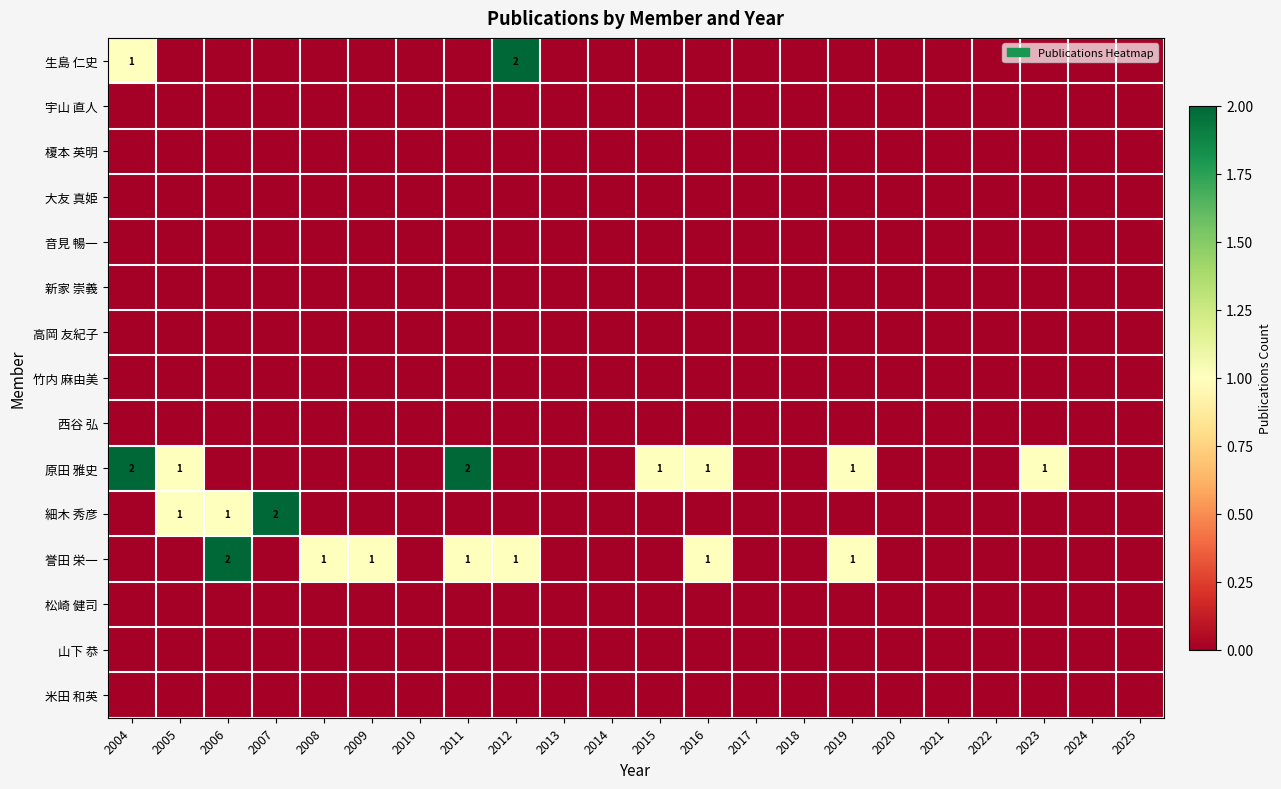

What is the greatest value displayed?

2